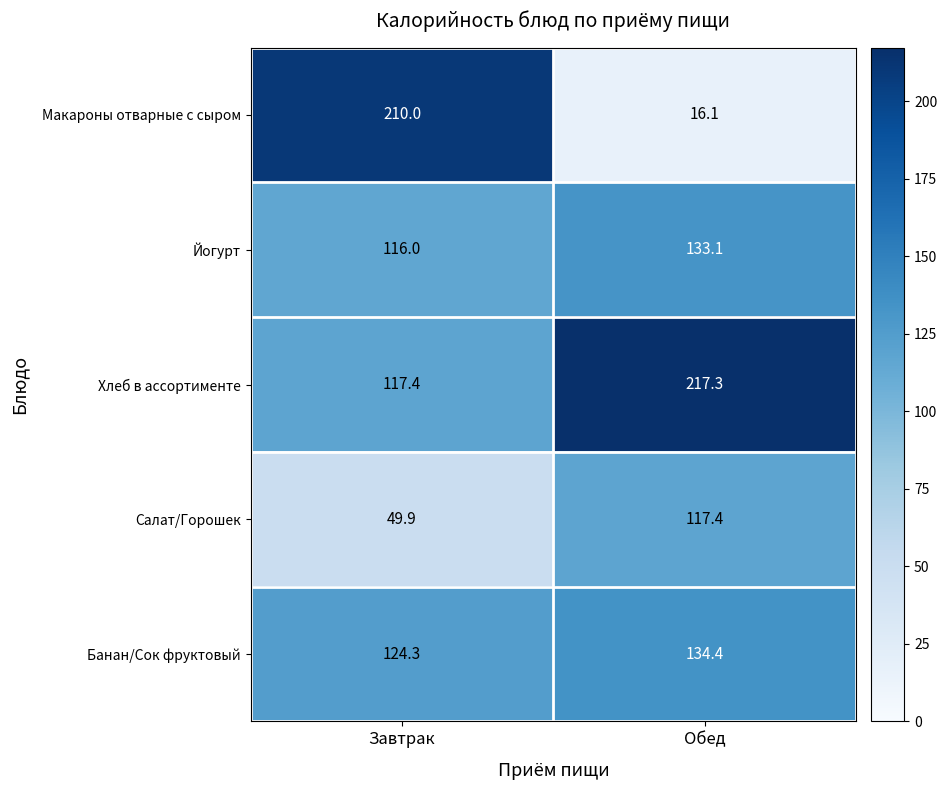

At how many categories does at least one series exceed 18?

2